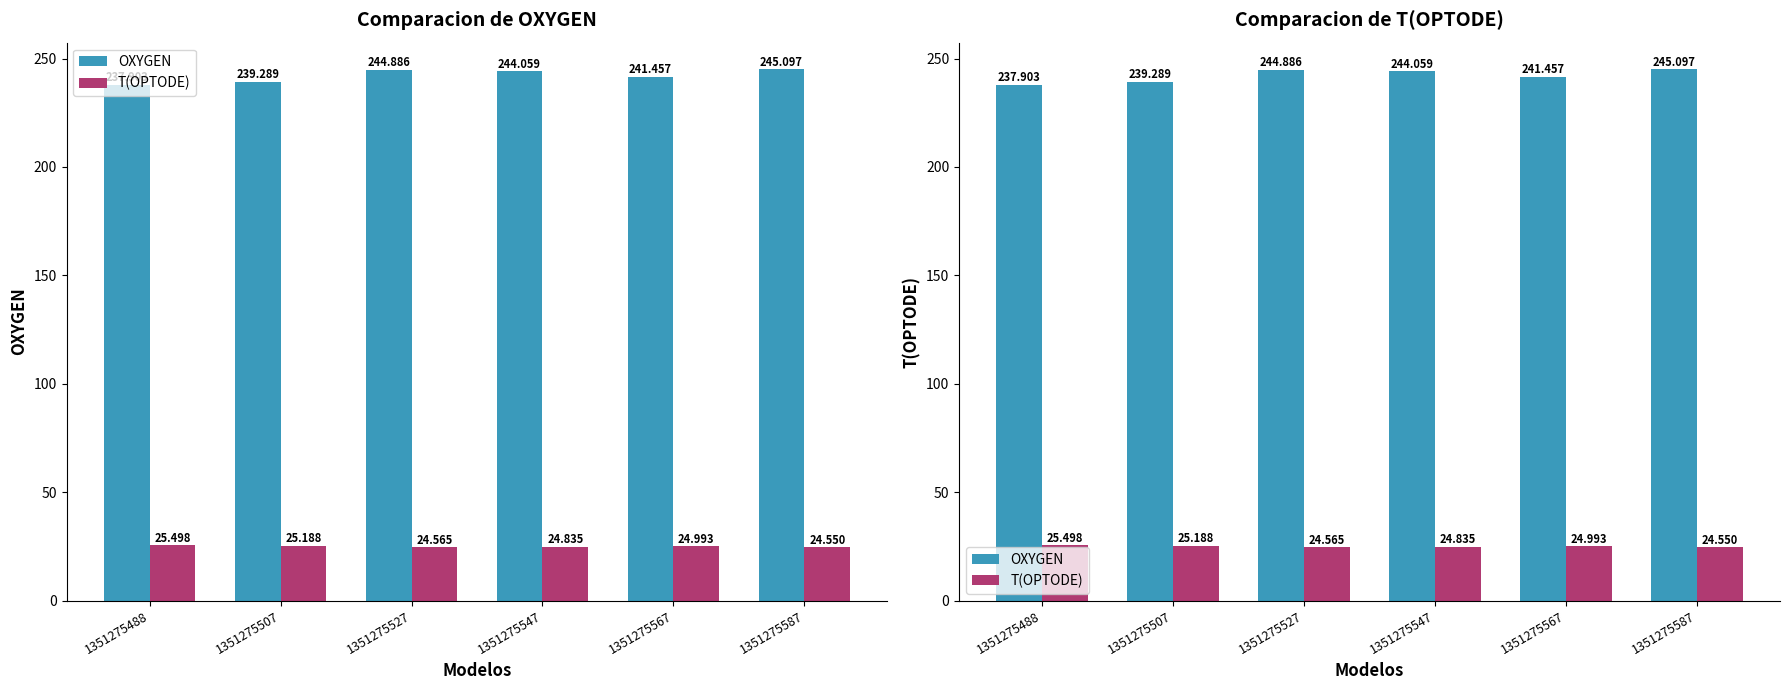

What is the value of the T(OPTODE) bar at the 5th from the left?

25.0